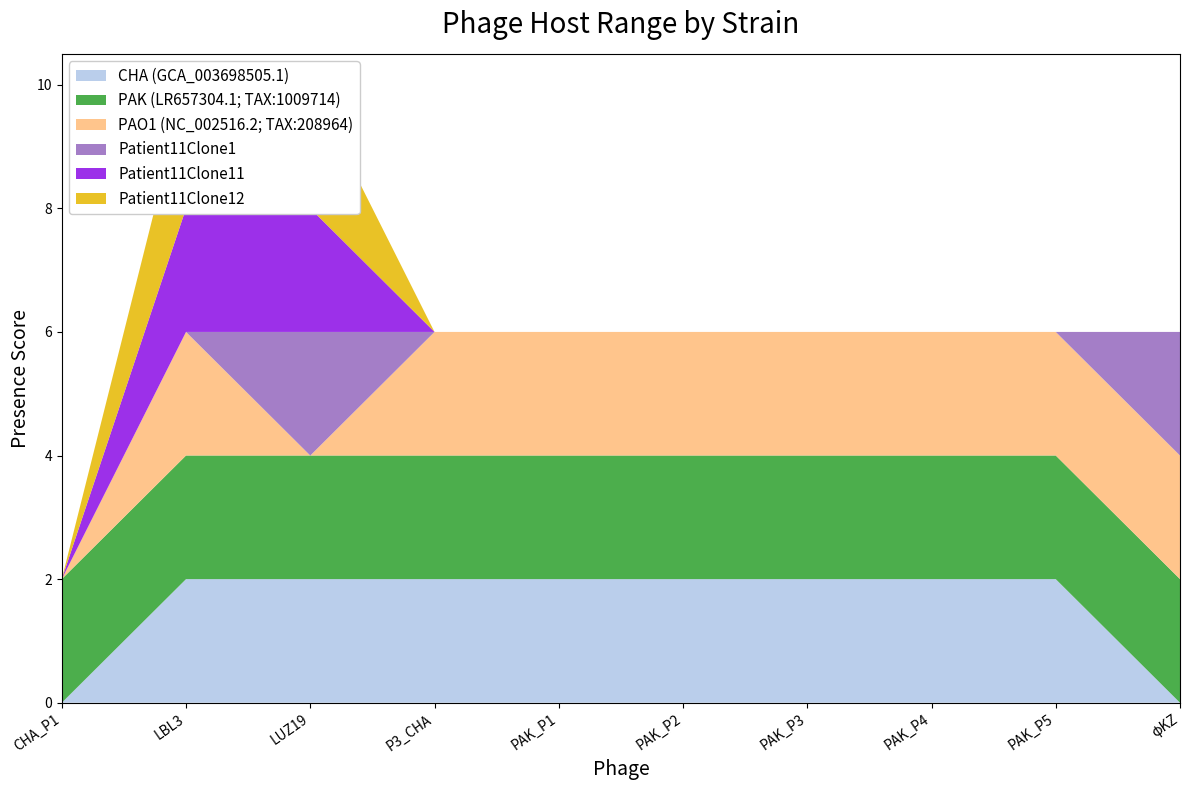

Reading right to left, list all the values displayed in this chart.

CHA (GCA_003698505.1): φKZ=0	PAK_P5=2	PAK_P4=2	PAK_P3=2	PAK_P2=2	PAK_P1=2	P3_CHA=2	LUZ19=2	LBL3=2	CHA_P1=0
PAK (LR657304.1; TAX:1009714): φKZ=2	PAK_P5=2	PAK_P4=2	PAK_P3=2	PAK_P2=2	PAK_P1=2	P3_CHA=2	LUZ19=2	LBL3=2	CHA_P1=2
PAO1 (NC_002516.2; TAX:208964): φKZ=2	PAK_P5=2	PAK_P4=2	PAK_P3=2	PAK_P2=2	PAK_P1=2	P3_CHA=2	LUZ19=0	LBL3=2	CHA_P1=0
Patient11Clone1: φKZ=2	PAK_P5=0	PAK_P4=0	PAK_P3=0	PAK_P2=0	PAK_P1=0	P3_CHA=0	LUZ19=2	LBL3=0	CHA_P1=0
Patient11Clone11: φKZ=0	PAK_P5=0	PAK_P4=0	PAK_P3=0	PAK_P2=0	PAK_P1=0	P3_CHA=0	LUZ19=2	LBL3=2	CHA_P1=0
Patient11Clone12: φKZ=0	PAK_P5=0	PAK_P4=0	PAK_P3=0	PAK_P2=0	PAK_P1=0	P3_CHA=0	LUZ19=2	LBL3=2	CHA_P1=0